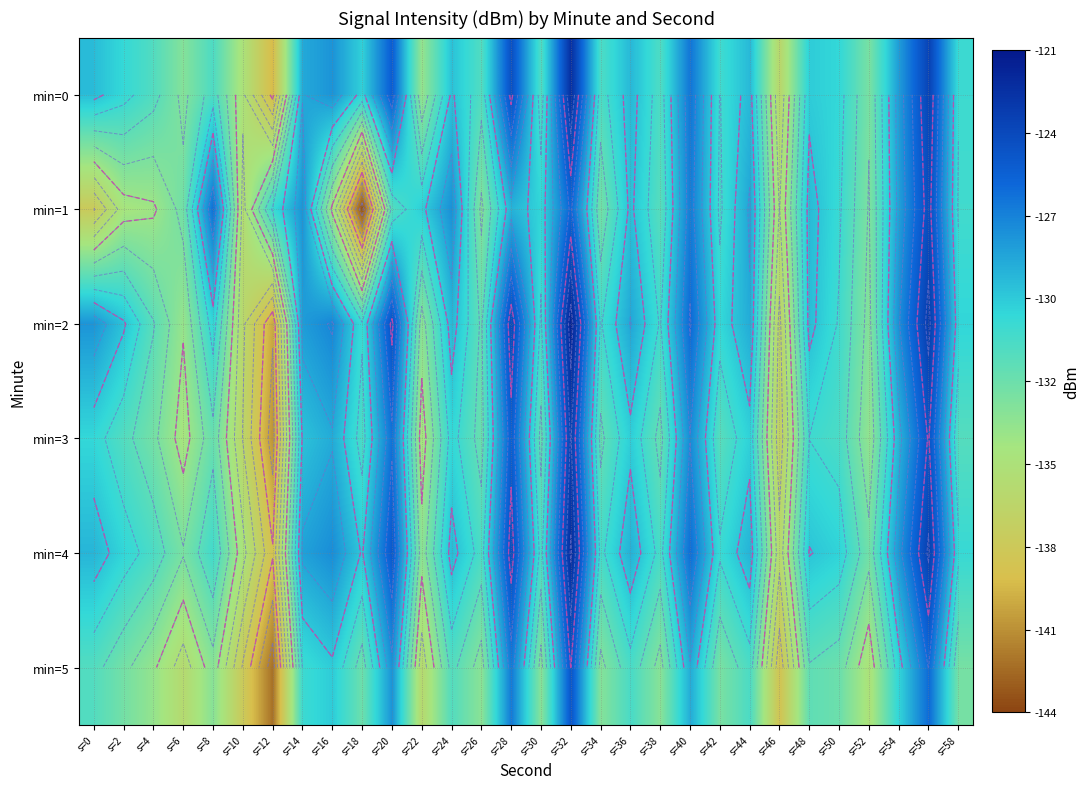

What is the sum of the min=3 values at s=56 and s=50?

-255.7